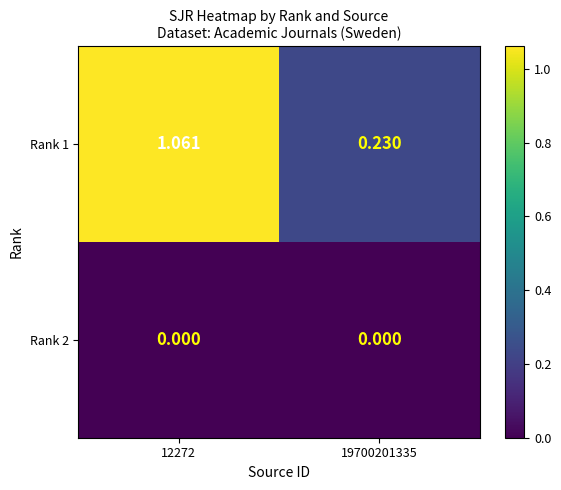

At how many categories does at least one series exceed 0?

2